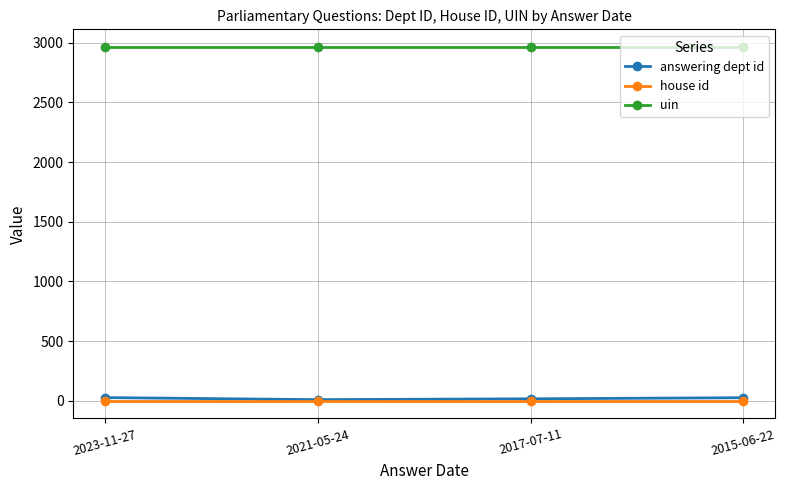

What is the difference between the answering dept id values at 2021-05-24 and 2023-11-27?

17